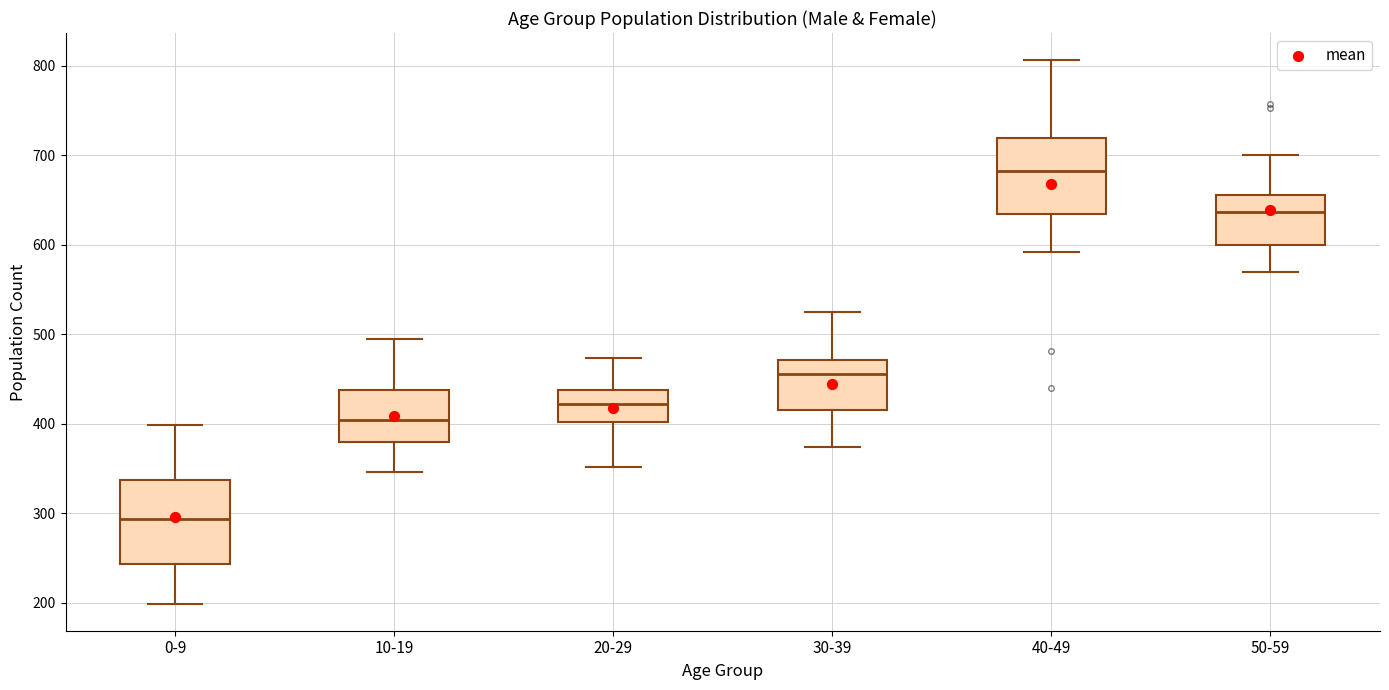

Which box's median line is the highest?

40-49